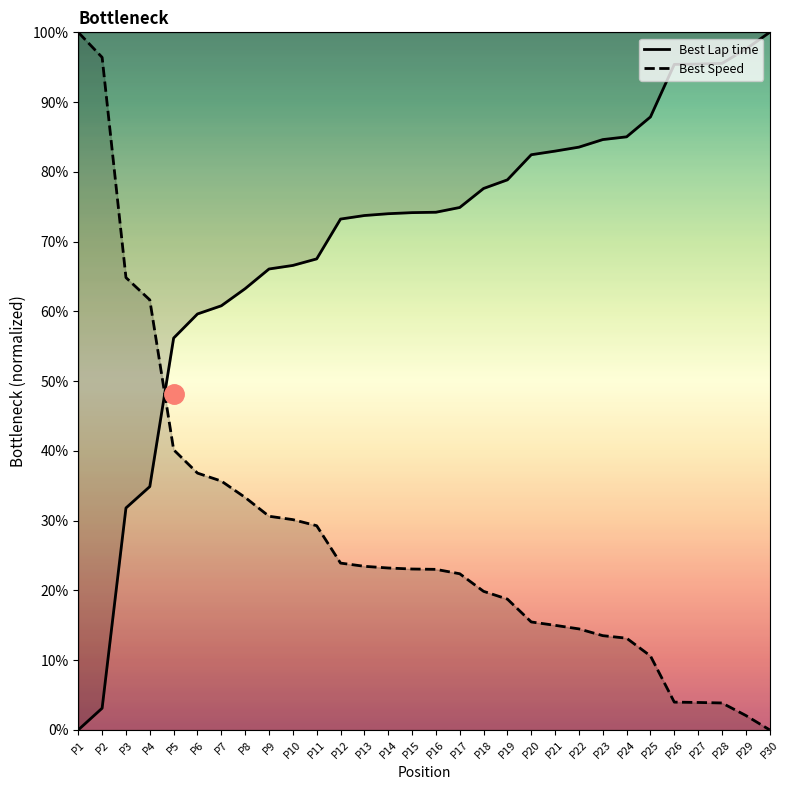

Rank the series by their maximum value, from lowest to highest.

Best Lap time, Best Speed